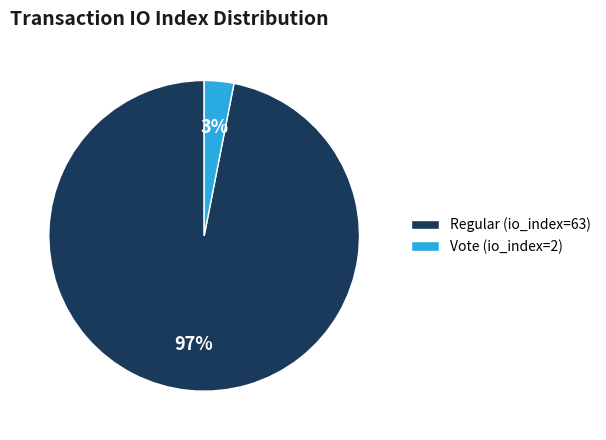

The Vote (io_index=2) slice represents 15% of the pie. True or false?

False